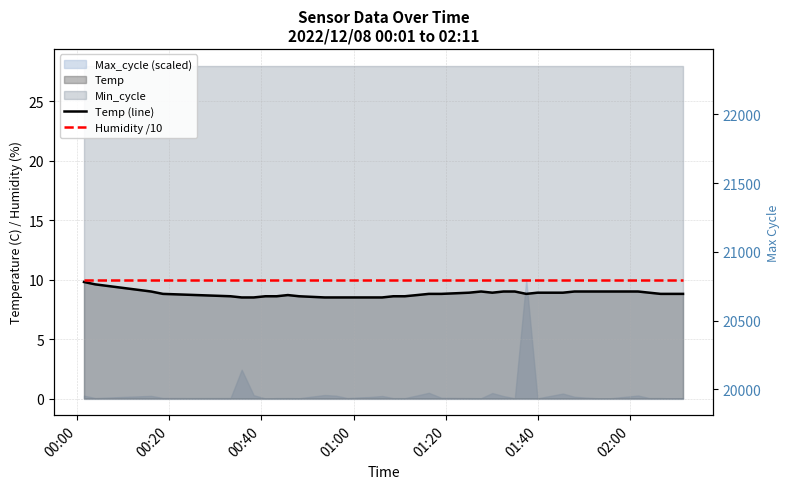

Reading left to right, transcribe all the data shown in this chart.

Temp (line): 9.8	9.6	9.0	8.8	8.6	8.5	8.5	8.6	8.6	8.7	8.6	8.5	8.5	8.5	8.5	8.5	8.5	8.6	8.6	8.7	8.8	8.8	8.9	9.0	8.9	9.0	9.0	8.8	8.9	8.9	9.0	9.0	9.0	9.0	9.0	8.9	8.8	8.8	8.8
Humidity /10: 10.0	10.0	10.0	10.0	10.0	10.0	10.0	10.0	10.0	10.0	10.0	10.0	10.0	10.0	10.0	10.0	10.0	10.0	10.0	10.0	10.0	10.0	10.0	10.0	10.0	10.0	10.0	10.0	10.0	10.0	10.0	10.0	10.0	10.0	10.0	10.0	10.0	10.0	10.0